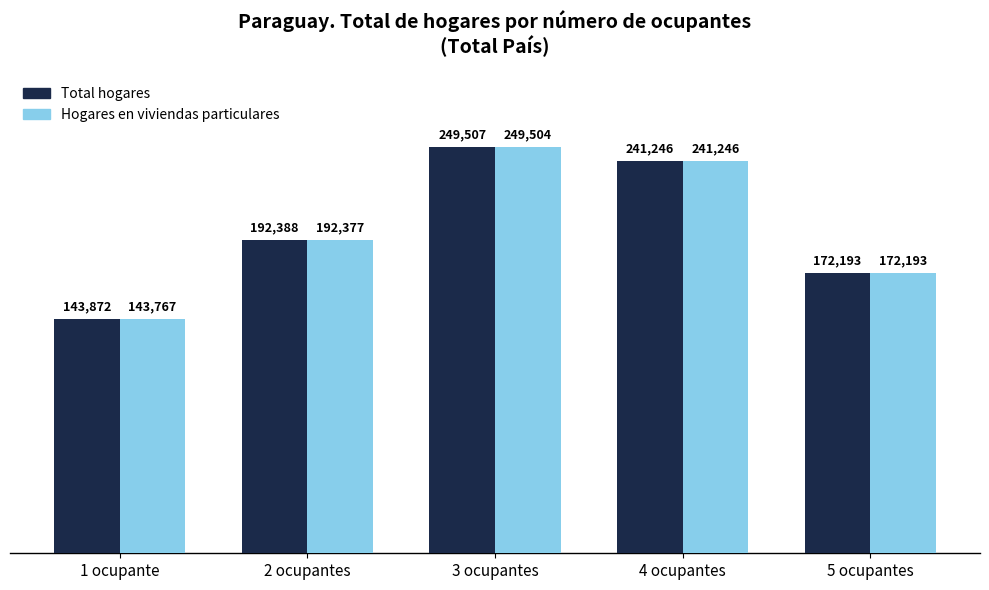

What is the difference between the Total hogares values at 3 ocupantes and 4 ocupantes?

8261